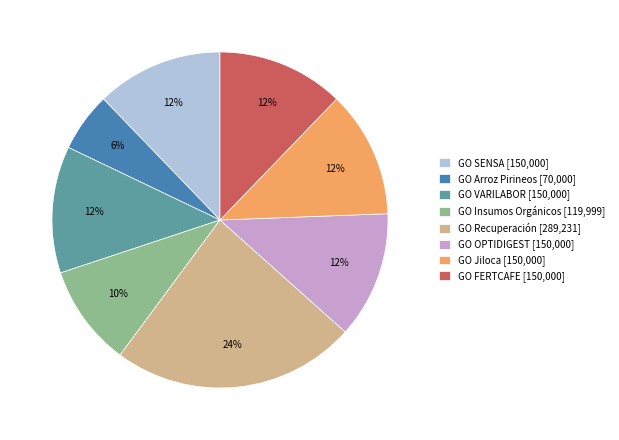

True or false: GO OPTIDIGEST accounts for 1% of the total.

False